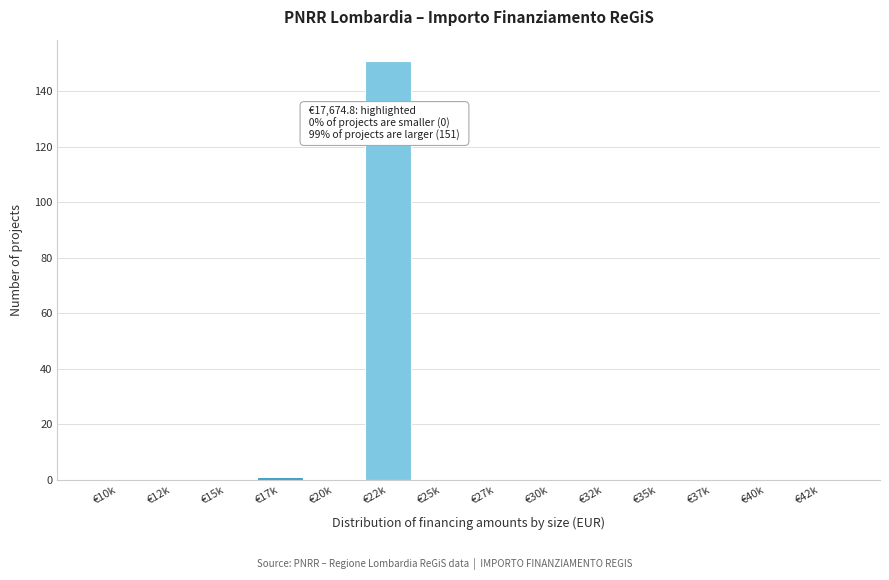

Reading left to right, what are all the values shown in this chart?

€10k=0	€12k=0	€15k=0	€17k=1	€20k=0	€22k=151	€25k=0	€27k=0	€30k=0	€32k=0	€35k=0	€37k=0	€40k=0	€42k=0